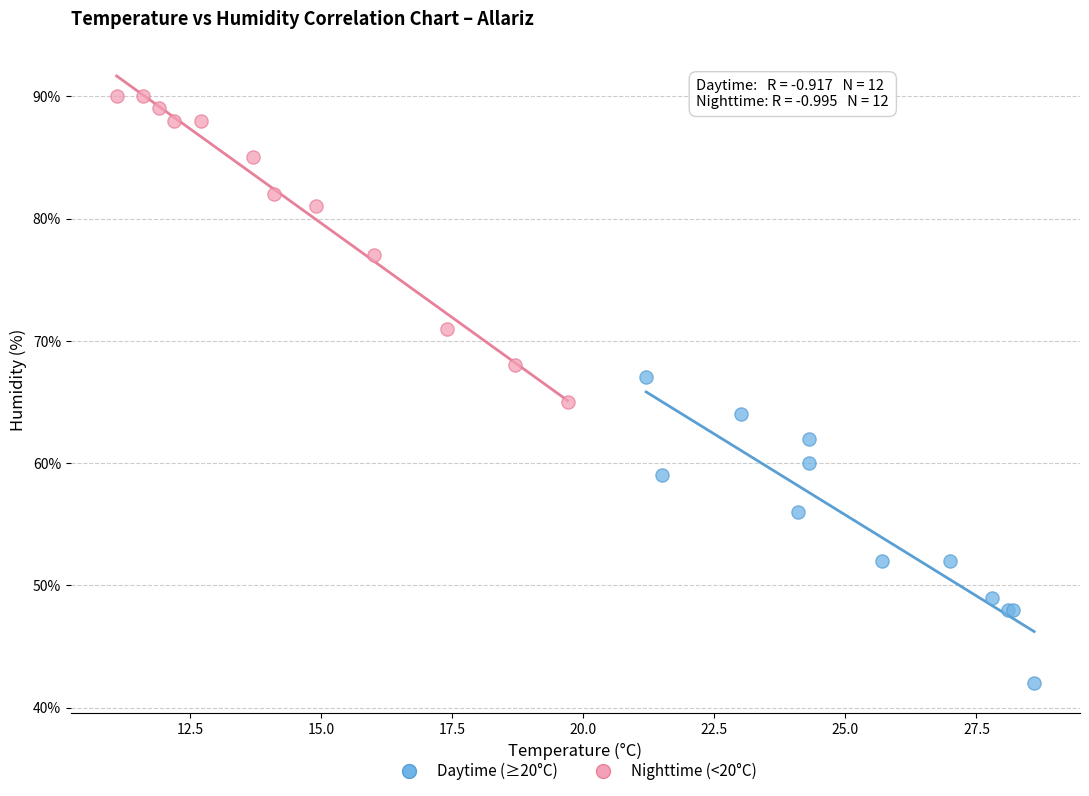

Which series reaches the maximum Y coordinate?

Nighttime (<20°C)